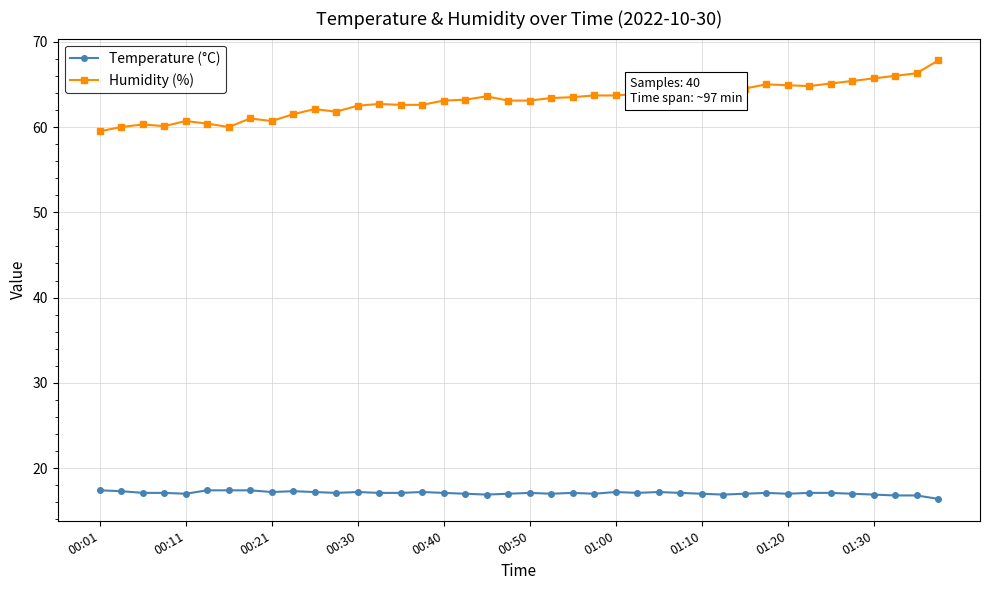

What is the greatest value displayed?

67.8